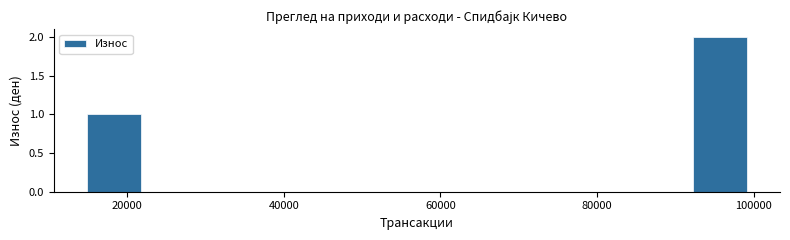

Over which range of the x-axis is the bar tallest?

91400 to 100000